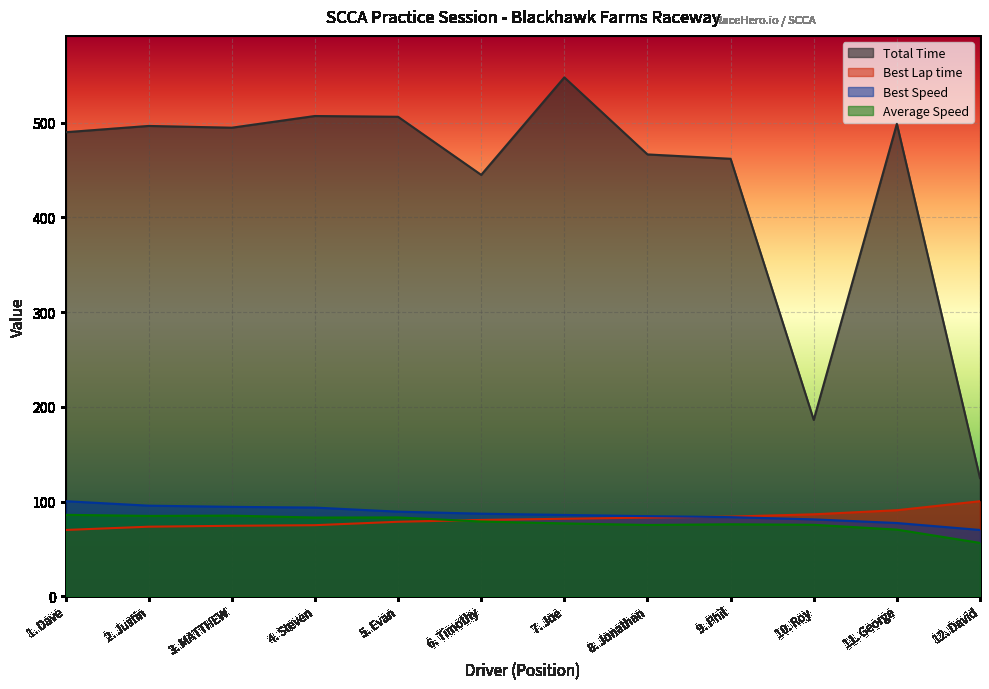

Which series has the widest spread of values?

Total Time